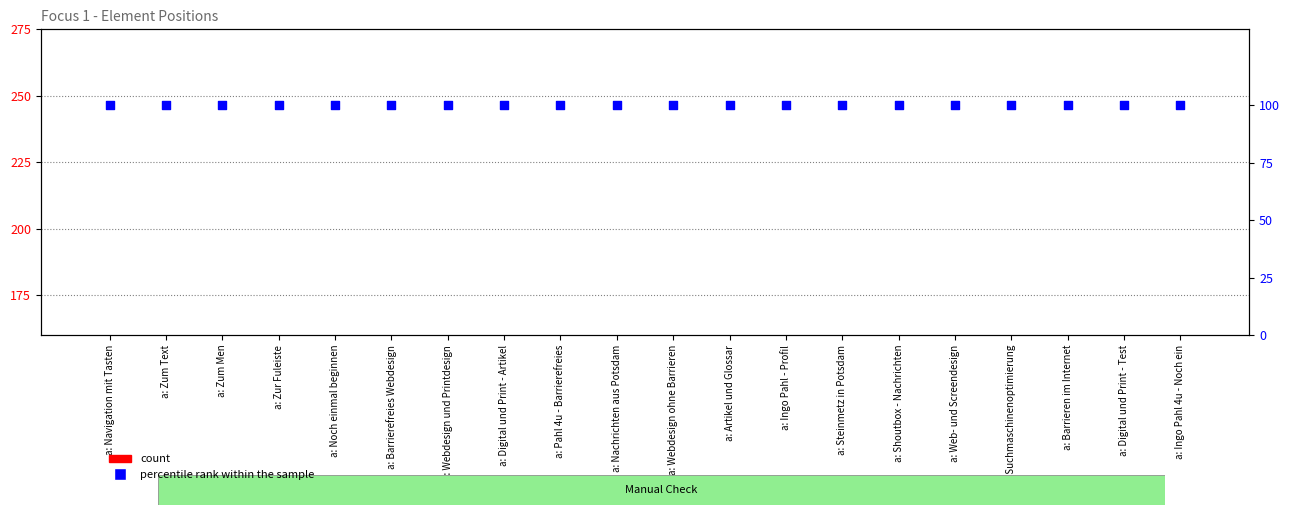

What is the total value across all series at a: Web- und Screendesign?

151